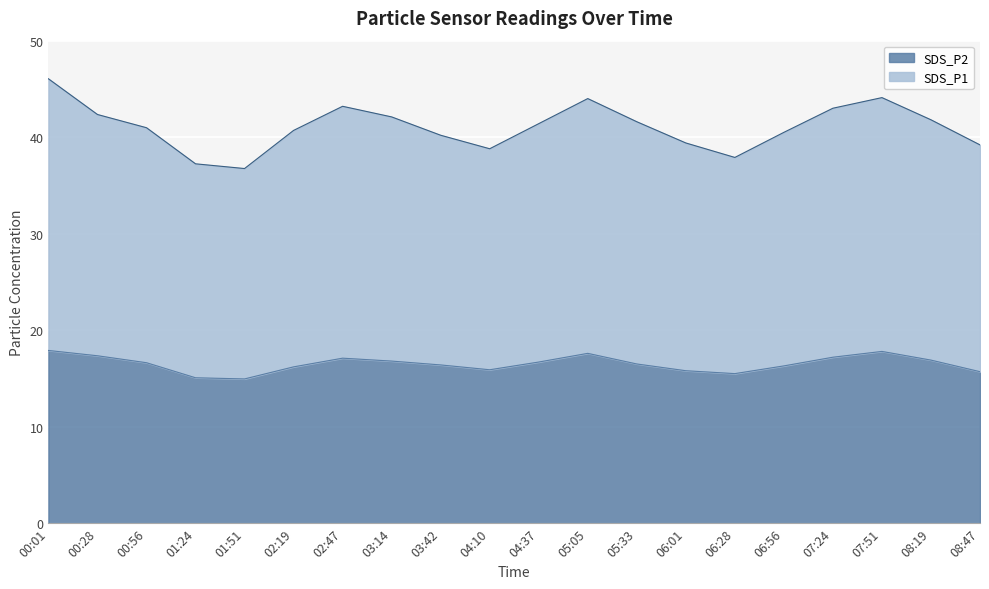

Reading right to left, extract all data points from this chart.

SDS_P1: 39.2	41.8	44.1	43.0	40.5	37.9	39.4	41.6	44.0	41.4	38.8	40.2	42.1	43.2	40.7	36.8	37.2	41.0	42.4	46.0
SDS_P2: 15.7	16.9	17.8	17.2	16.3	15.5	15.8	16.5	17.6	16.7	15.9	16.4	16.8	17.1	16.2	14.9	15.1	16.6	17.4	17.9